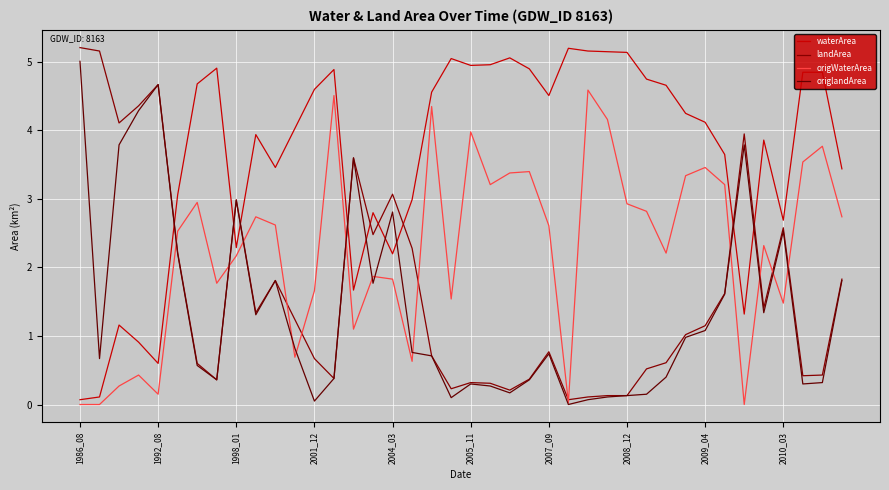

What is the greatest value displayed?

5.2